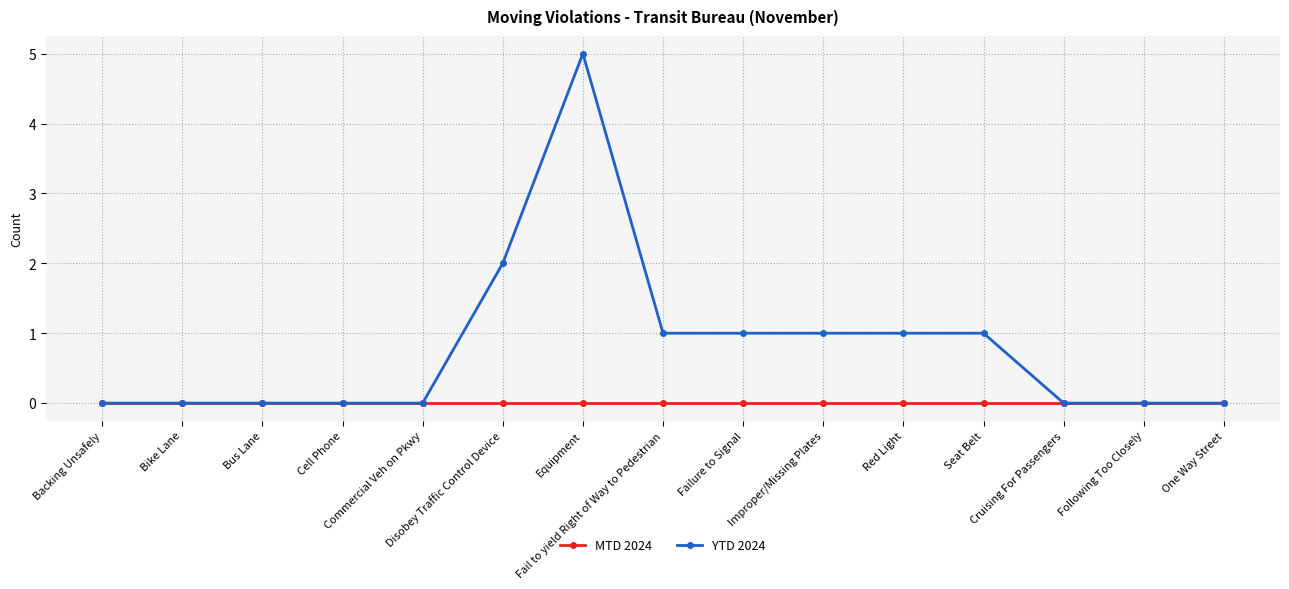

Does the chart display data point markers on the line(s)?

Yes